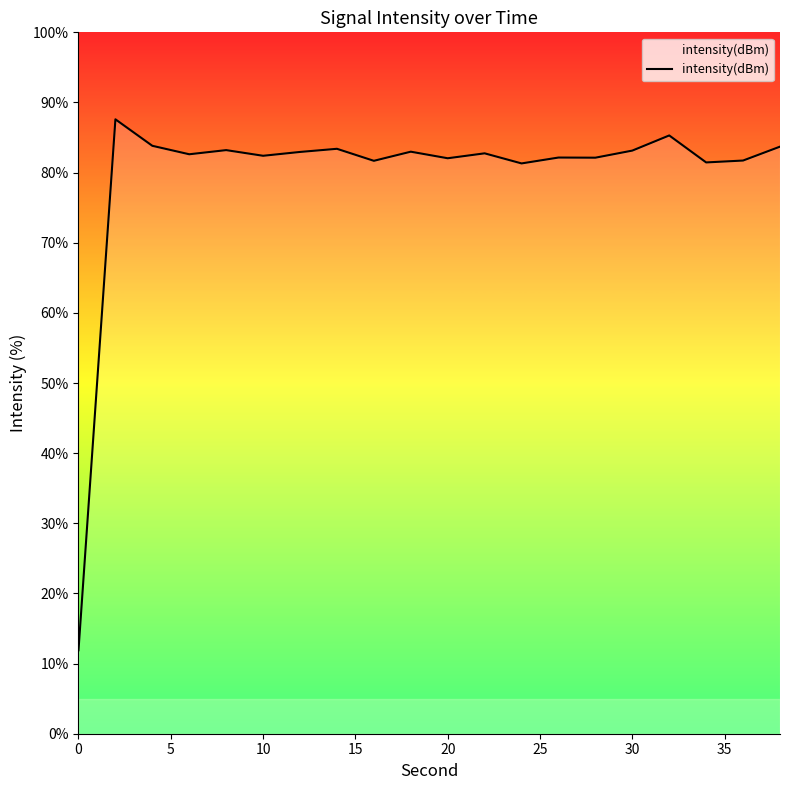

What is the minimum value shown in the chart?

11.9